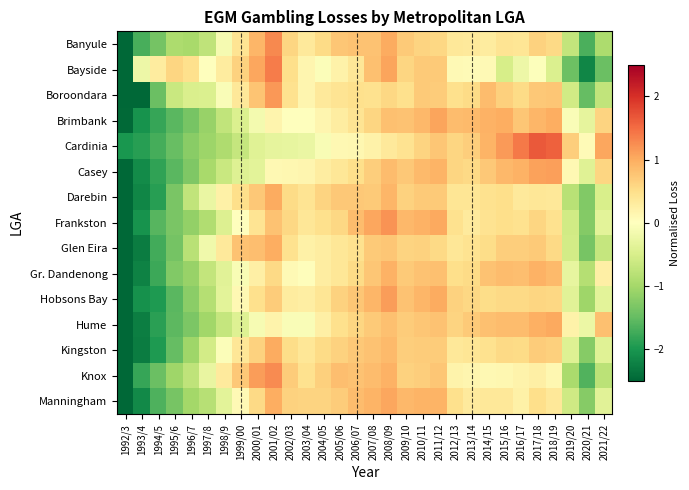

Between 2021/22 and 2016/17, which is larger?

2016/17